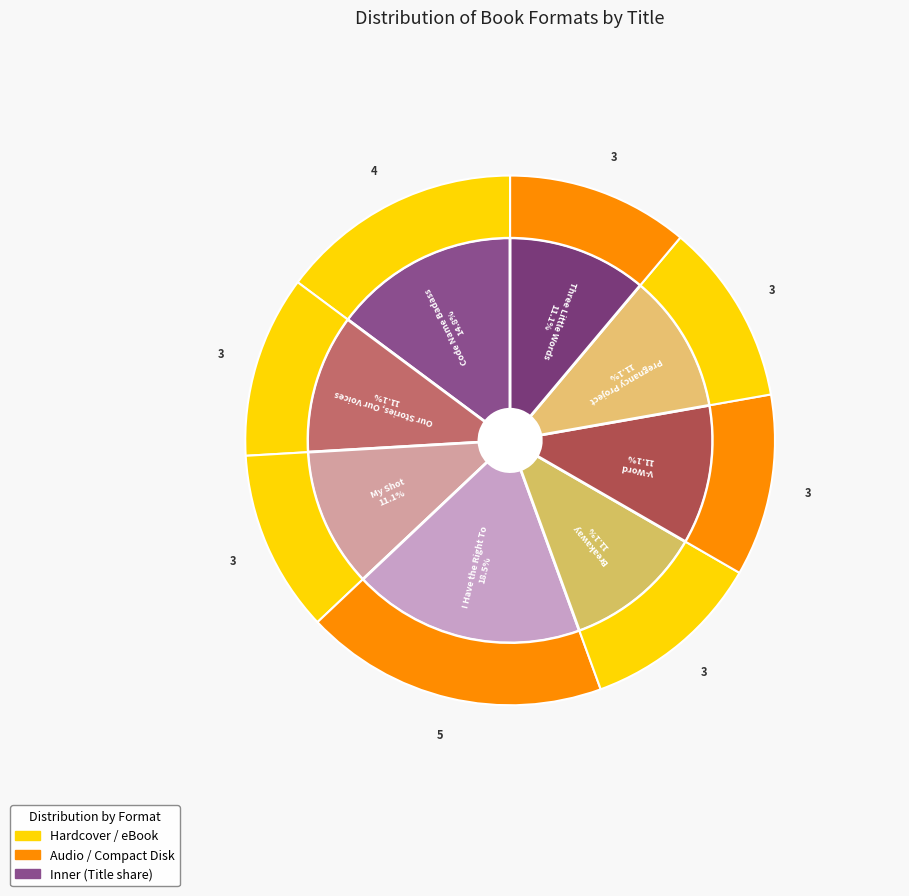

Which has a higher value, V-Word or Code Name Badass?

Code Name Badass